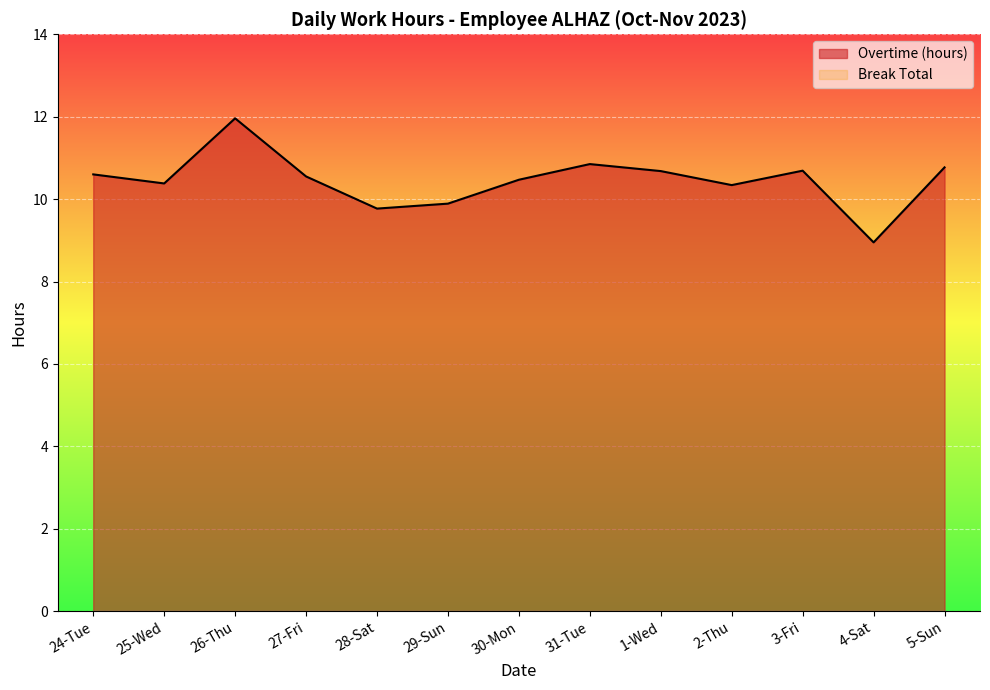

What is the minimum value shown in the chart?

0.0